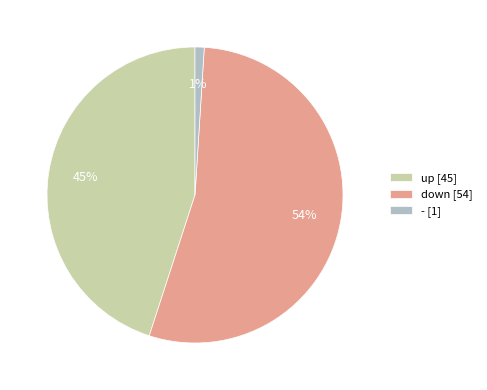

Is the sum of down [54] and up [45] greater than half?

Yes